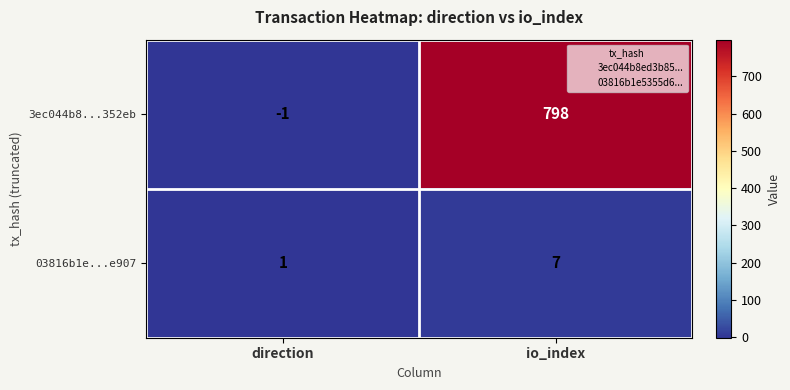

Which label corresponds to the smallest value in the chart?

direction